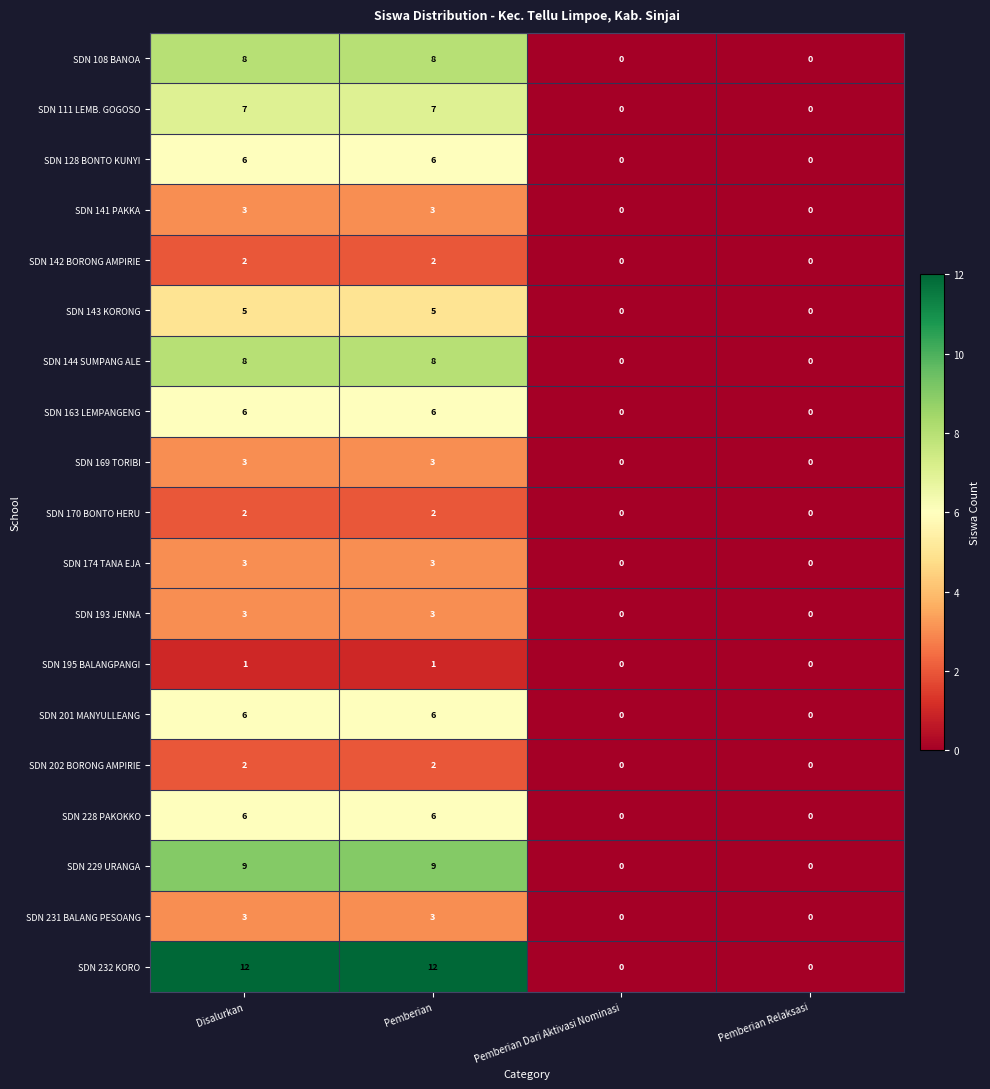

The value of SDN 229 URANGA at Disalurkan is 9. True or false?

True